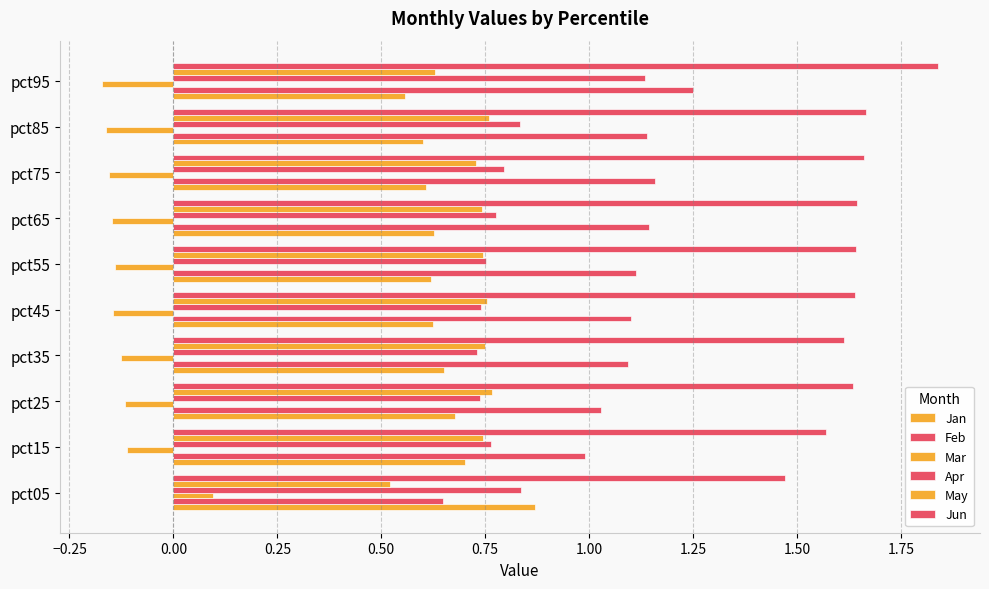

How many categories are shown in the chart?

10